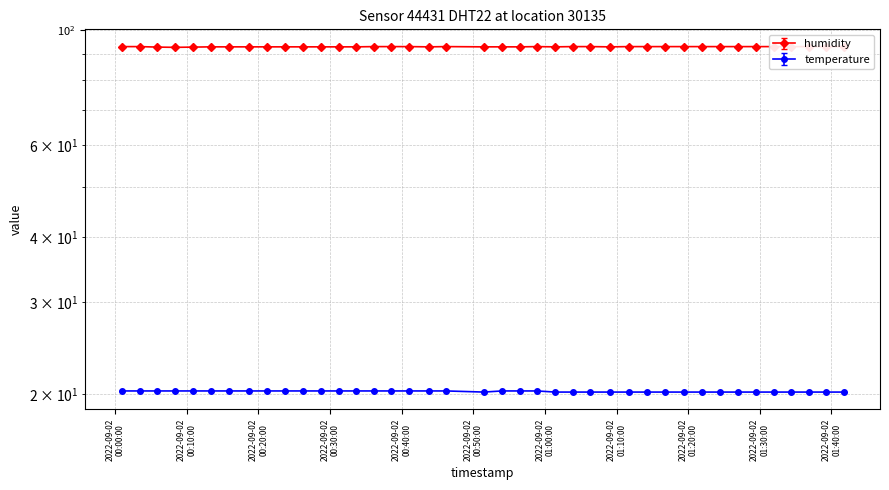

Rank the series at 2022-09-02T00:15:50 from lowest to highest value.

temperature, humidity